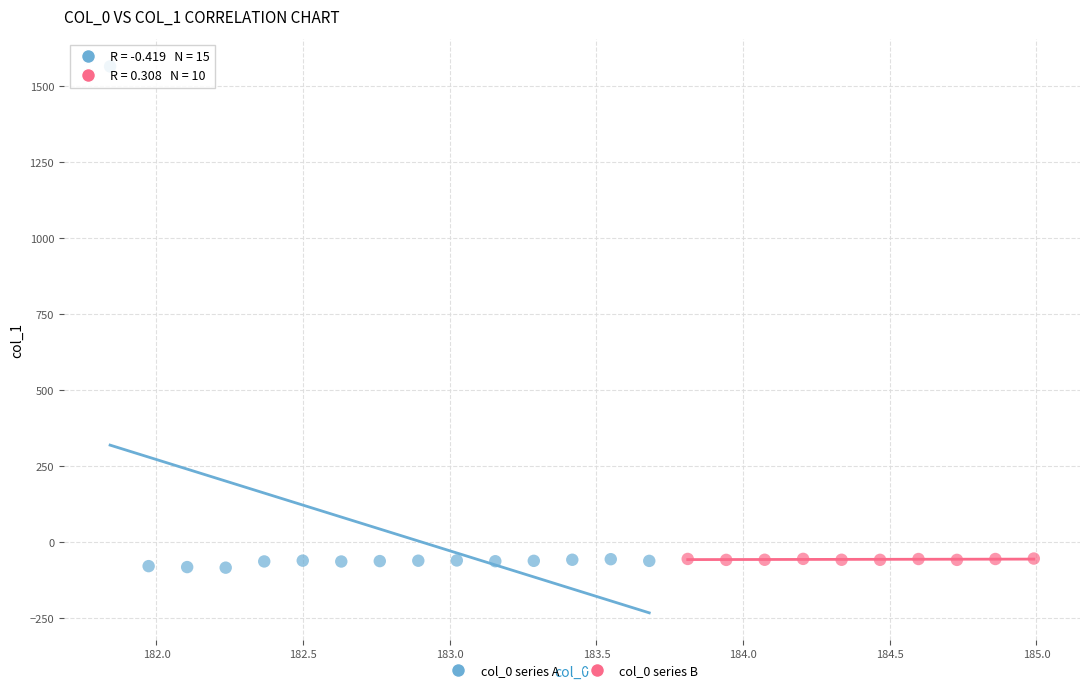

Which series contains the highest Y value?

col_0 series A